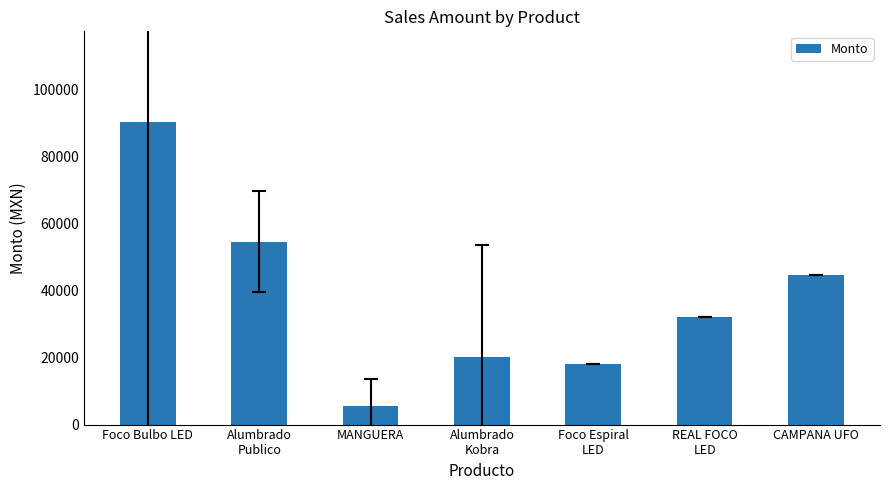

Reading right to left, what are all the values shown in this chart?

CAMPANA UFO=44500.0	REAL FOCO
LED=32000.0	Foco Espiral
LED=18000.0	Alumbrado
Kobra=20262.5	MANGUERA=5486.0	Alumbrado
Publico=54493.9	Foco Bulbo LED=90150.0